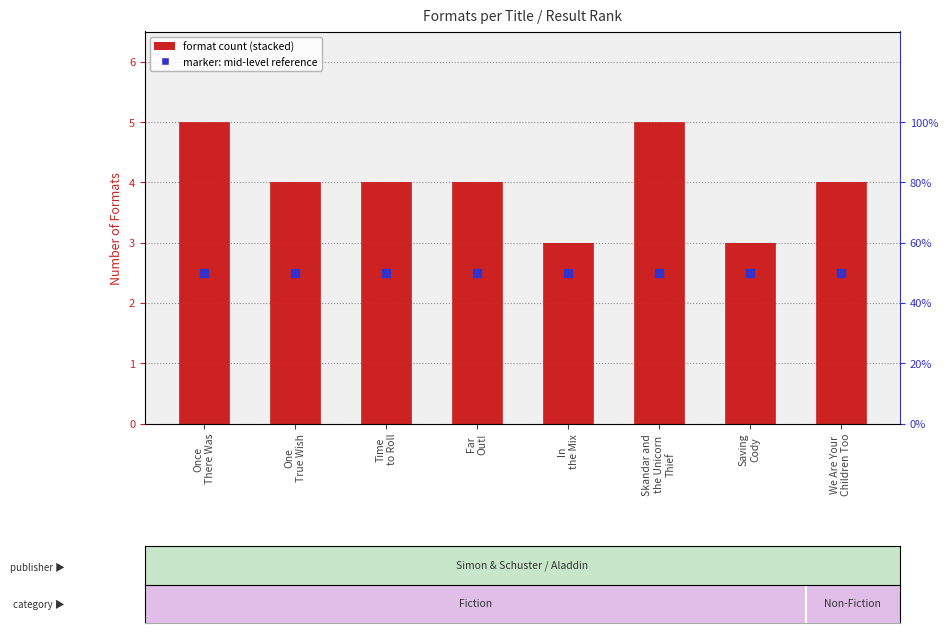

At how many categories does at least one series exceed 1?

8